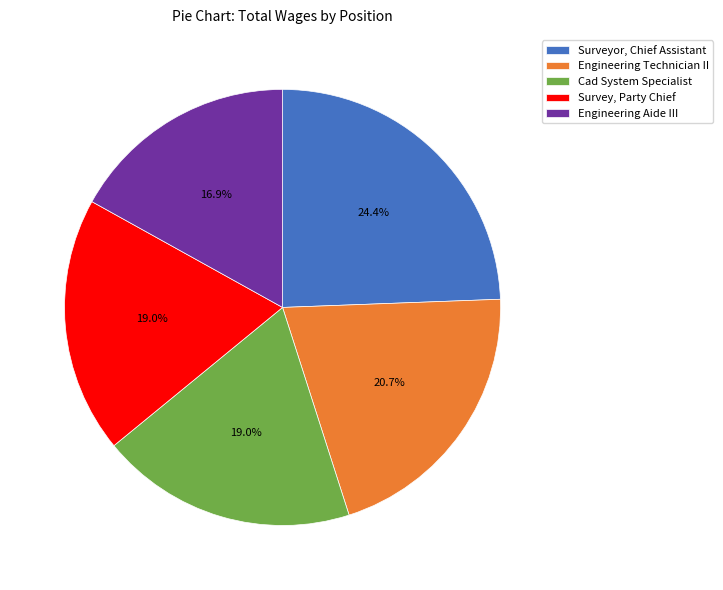

Is Engineering Aide III the majority of the pie?

No